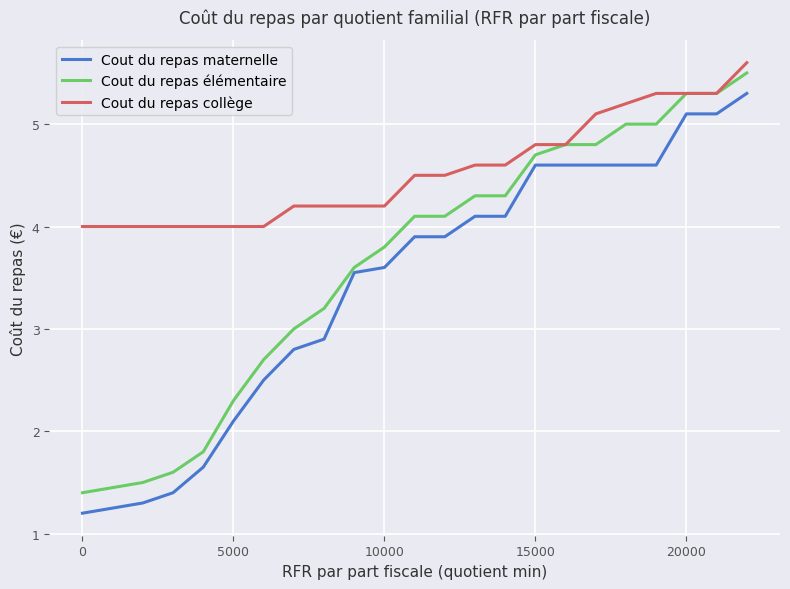

How many lines are shown in the chart?

3